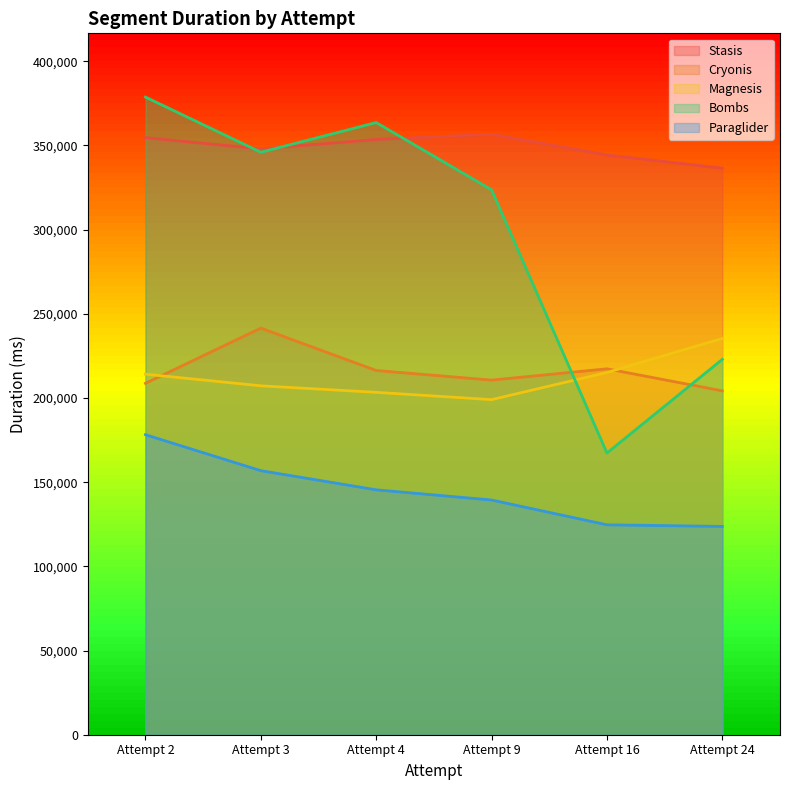

What is the value of the Bombs point at the 6th from the left?

222945